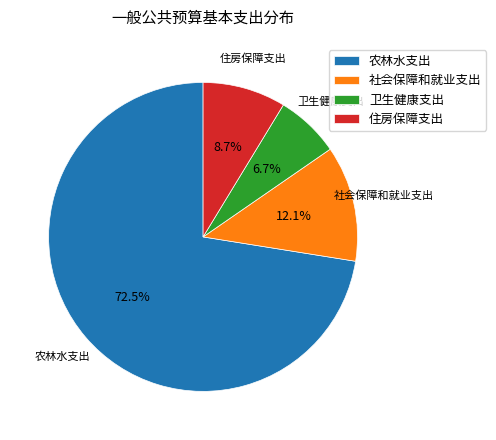

Between 农林水支出 and 住房保障支出, which is larger?

农林水支出